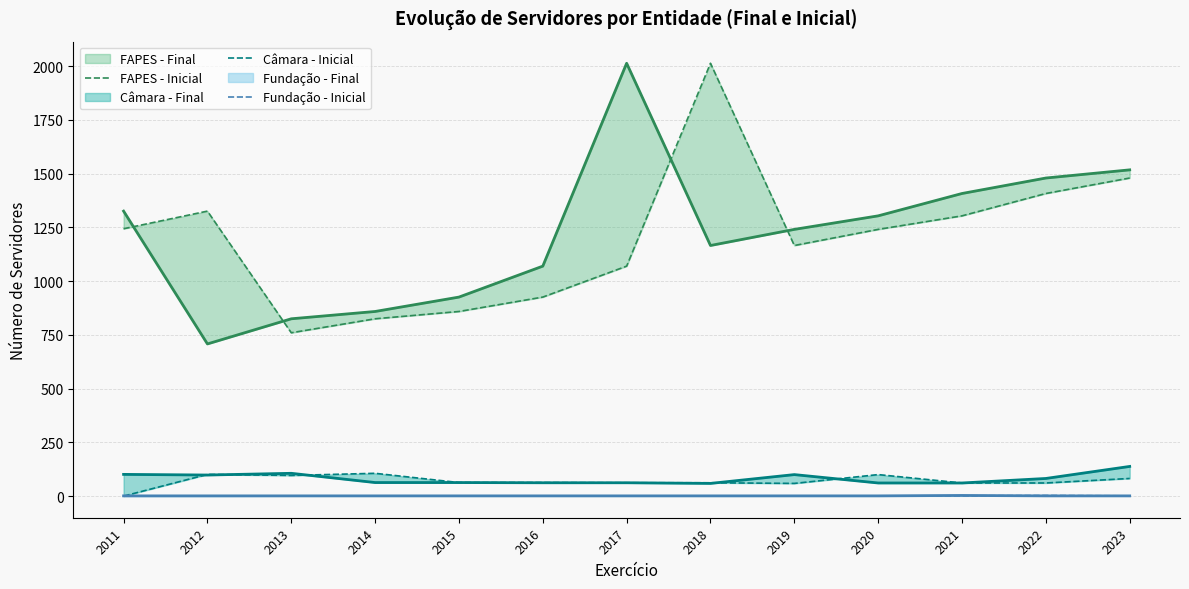

What is the difference between the maximum and minimum values in the Câmara - Inicial series?

106